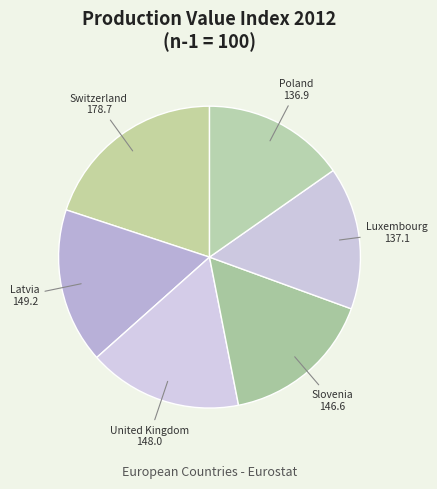

Count the number of slices in the pie.

6